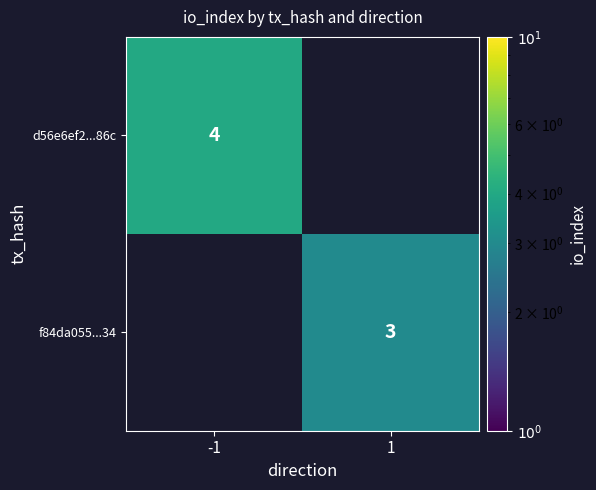

Is the value of d56e6ef2...86c at -1 greater than the value of f84da055...34 at 1?

Yes